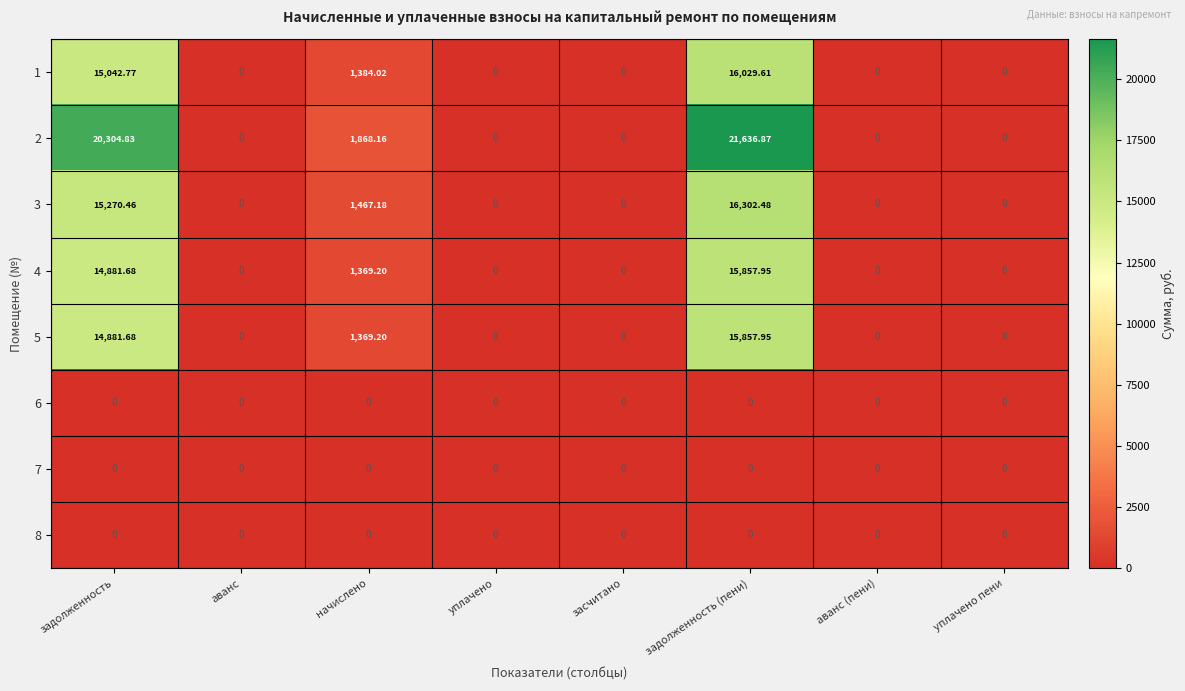

Which category has the highest value across all series?

задолженность (пени)